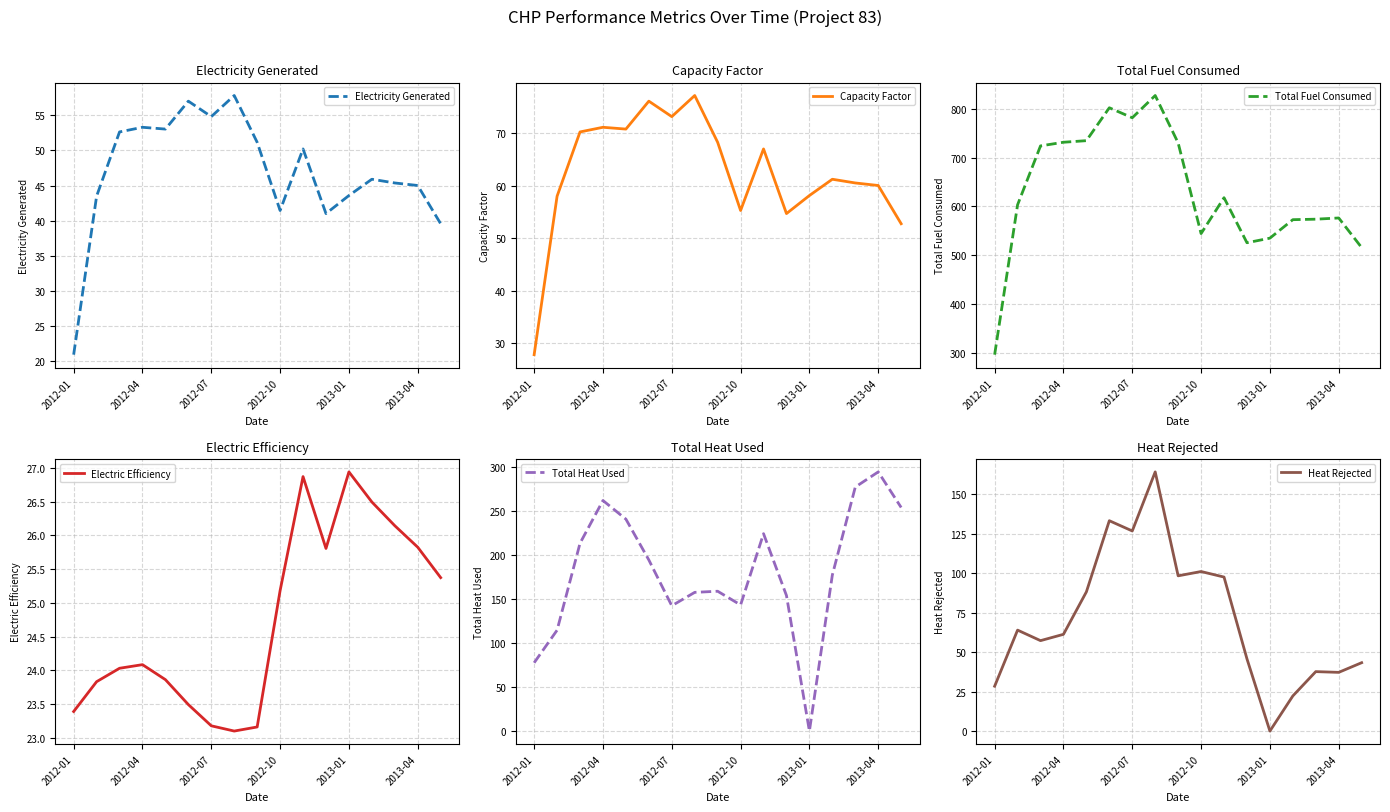

What is the greatest value displayed?

828.0